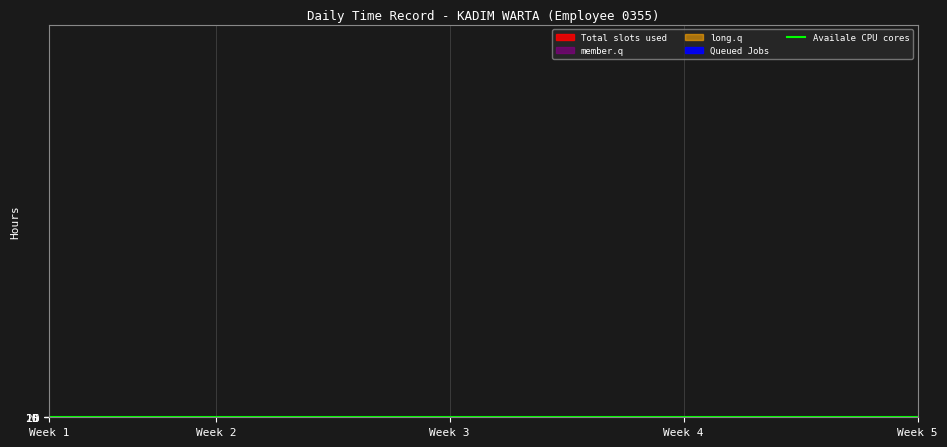

How many lines are shown in the chart?

1